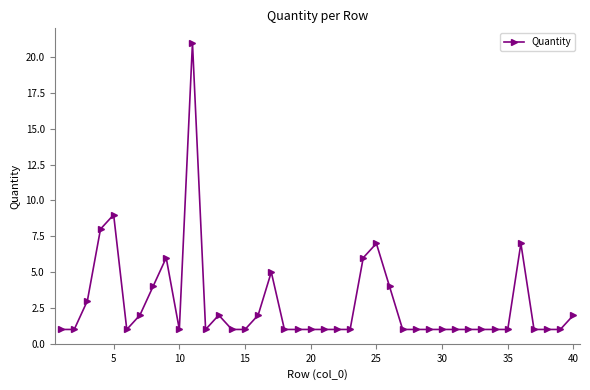

What is the value of the 23rd point from the left?

1